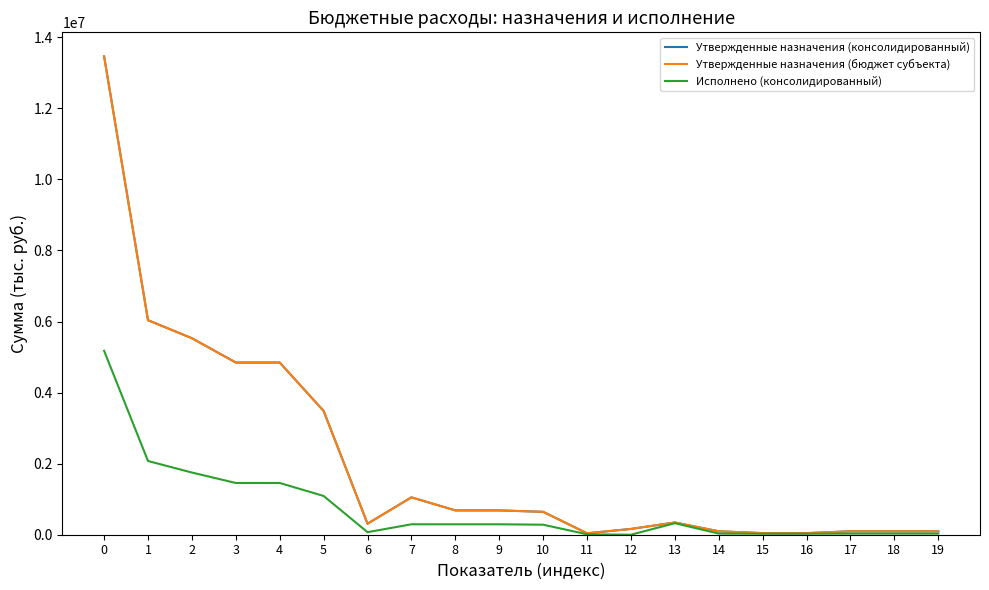

True or false: Исполнено (консолидированный) and Утвержденные назначения (бюджет субъекта) cross at least once.

False